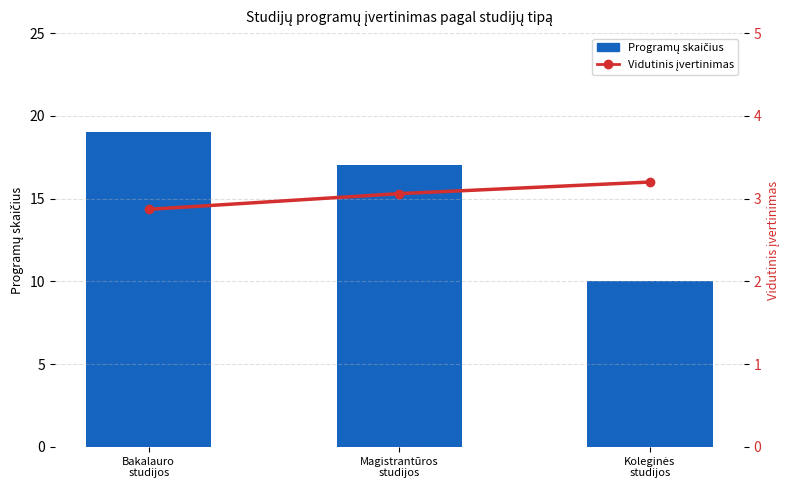

What is the spread (max minus min) of values at Koleginės
studijos?

6.8